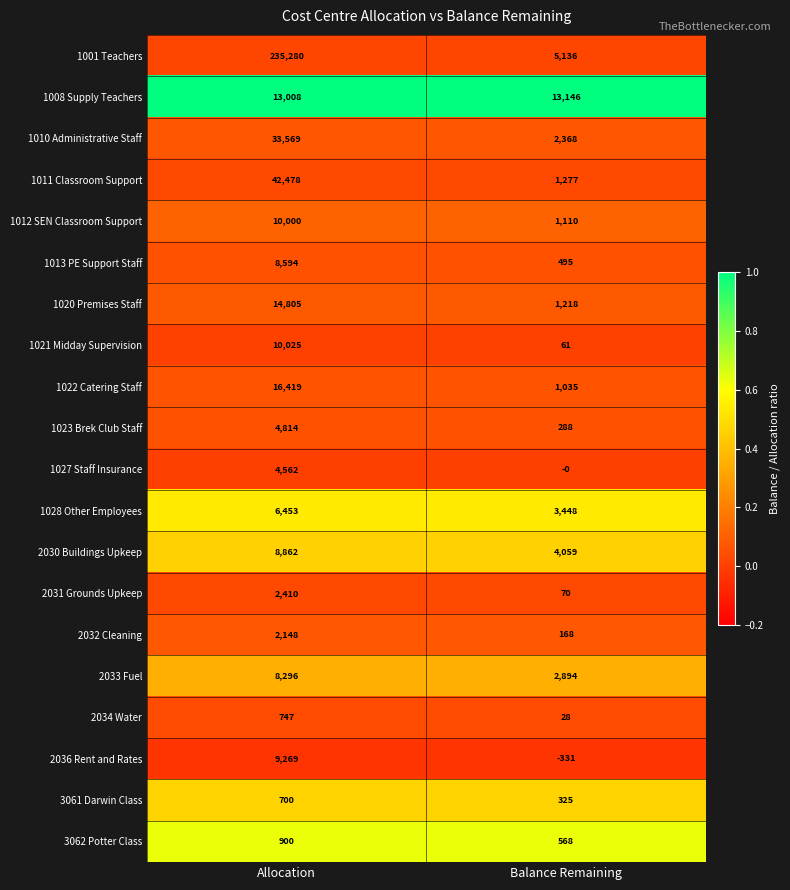

What is the difference between the highest and lowest values at Balance Remaining?

13477